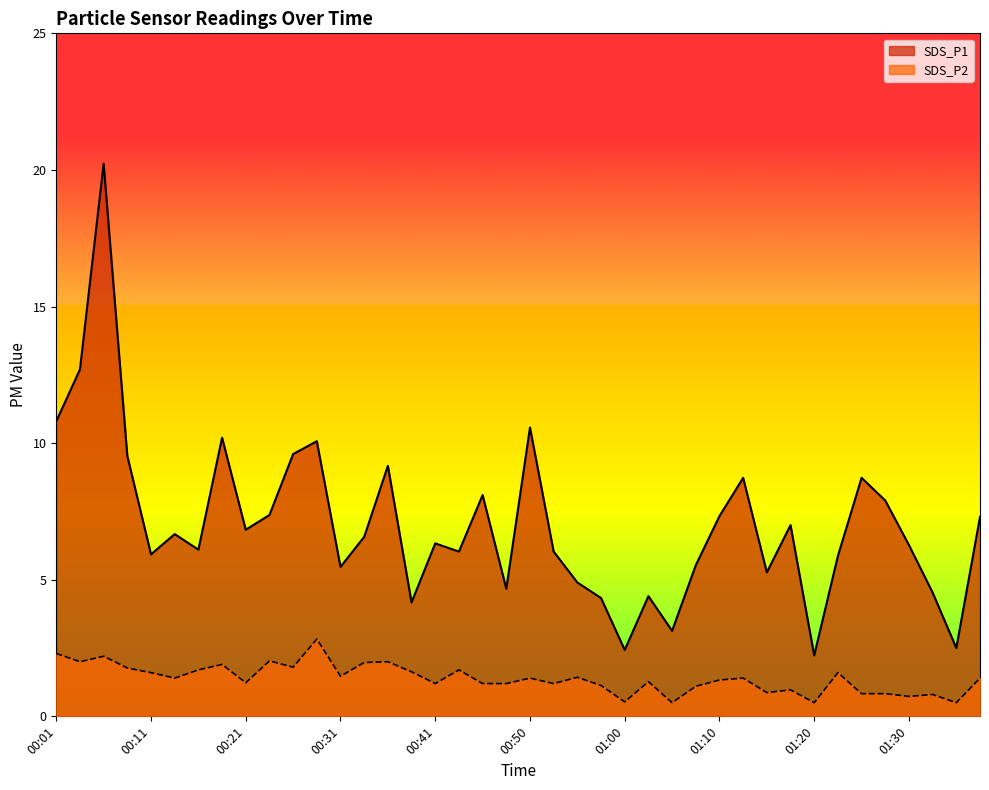

What is the smallest value displayed?

0.5